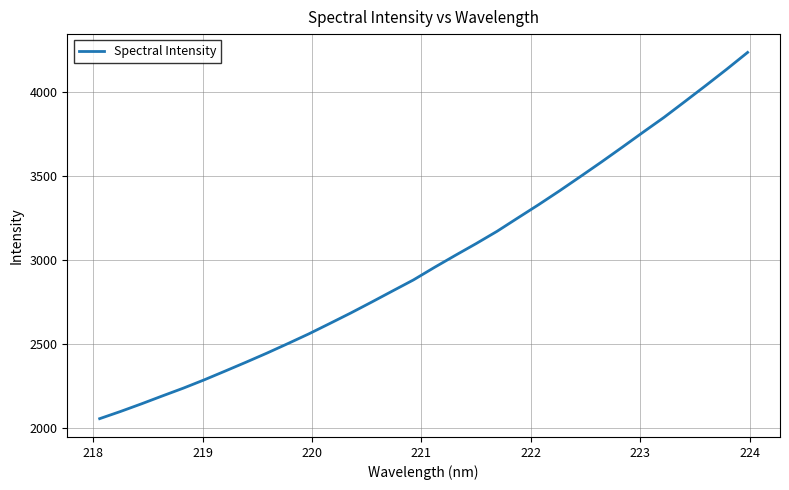

What is the difference between the maximum and minimum values?

2180.4